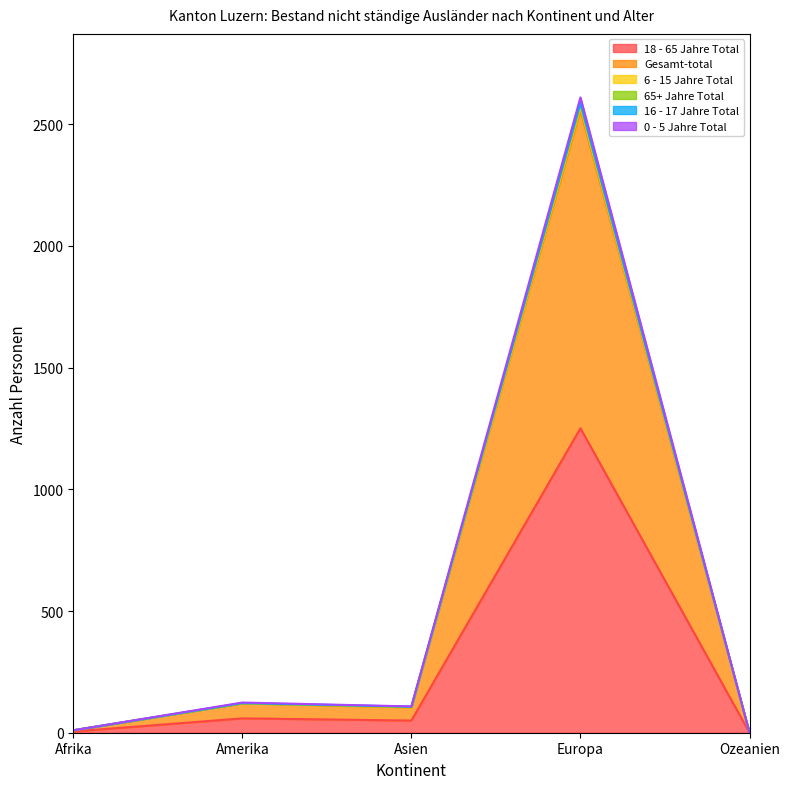

What is the difference between the maximum and minimum values in the 18 - 65 Jahre Total series?

1251